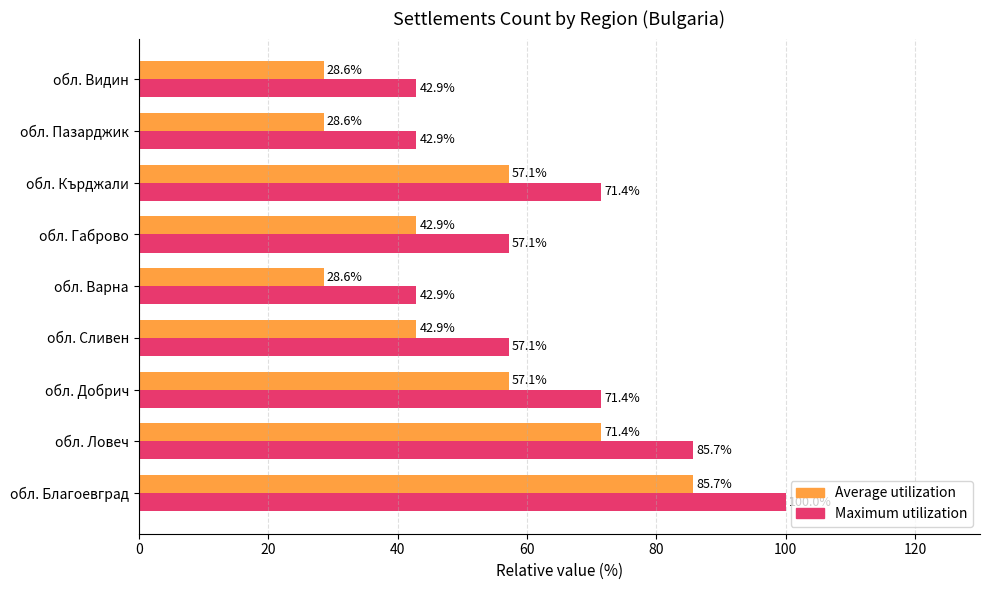

What value does the Average utilization series have at обл. Благоевград?

85.7